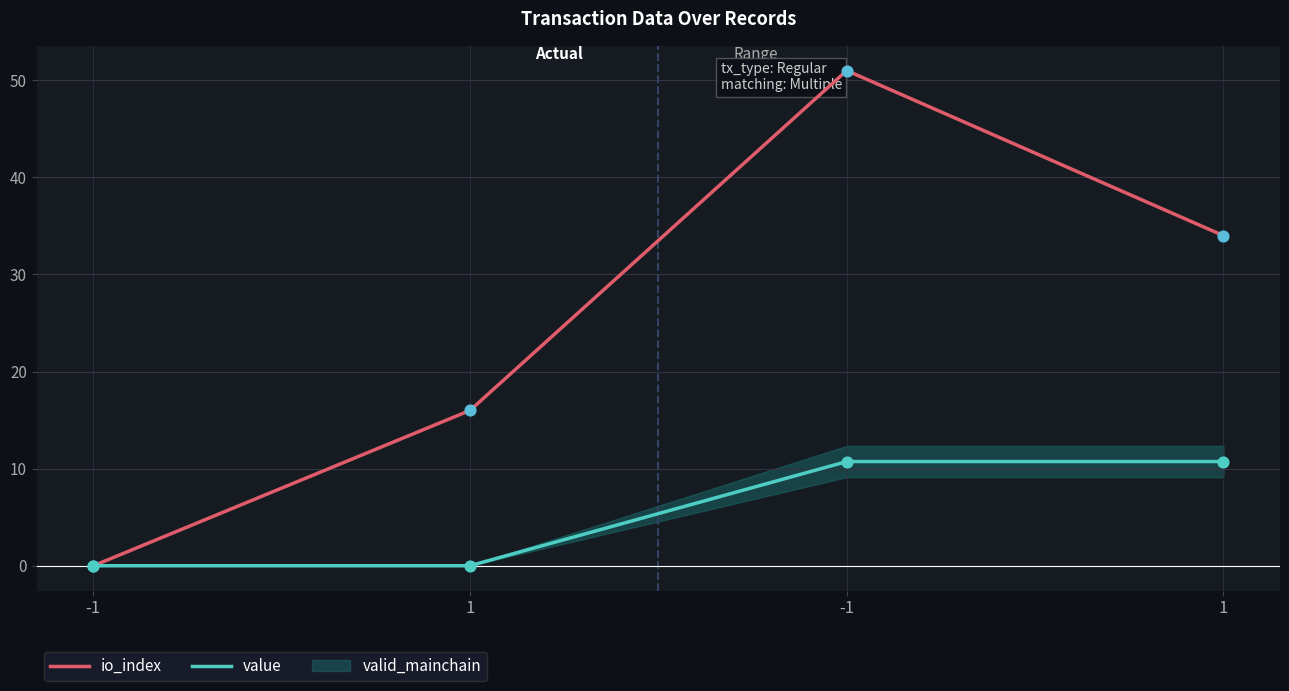

At how many categories does at least one series exceed 24?

2